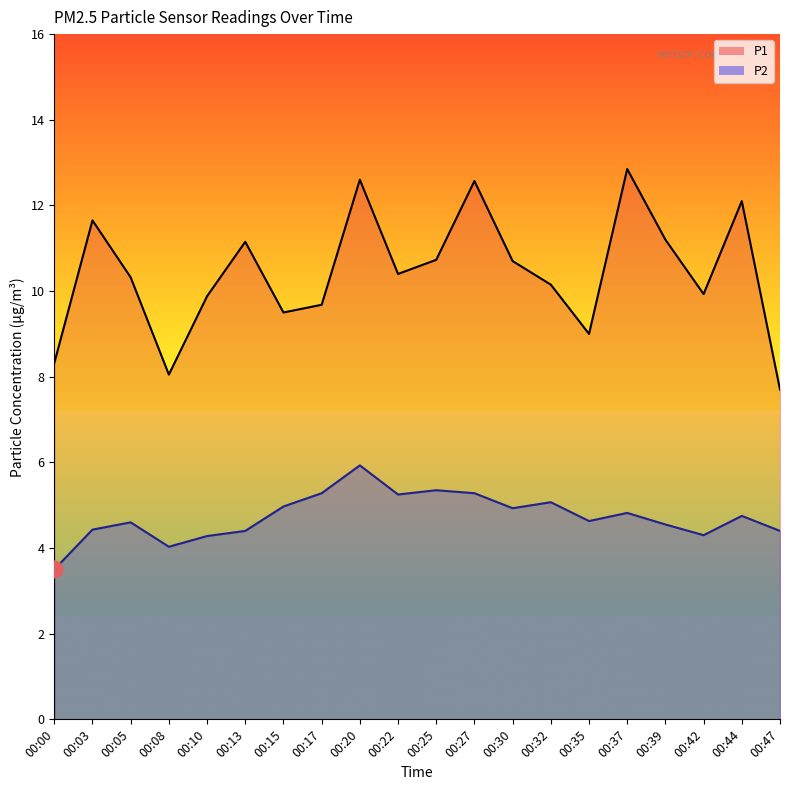

At which category does the chart reach its minimum across all series?

00:00